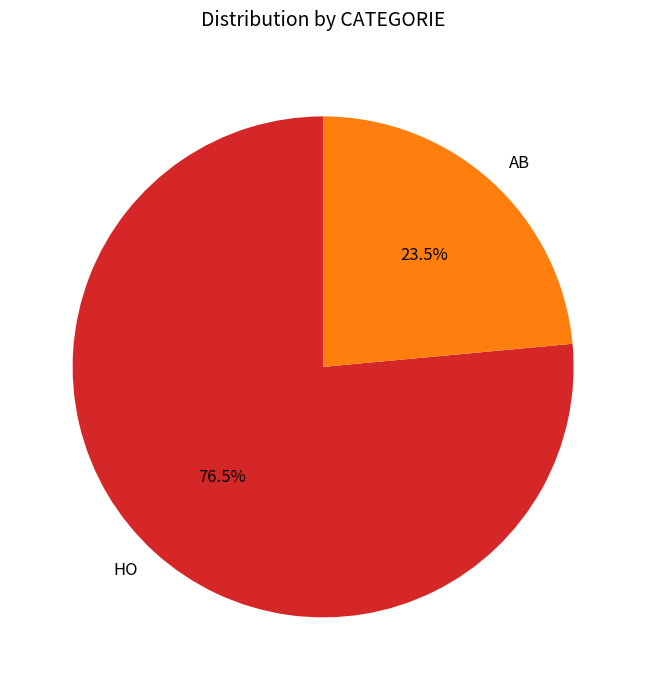

True or false: HO accounts for 66% of the total.

False